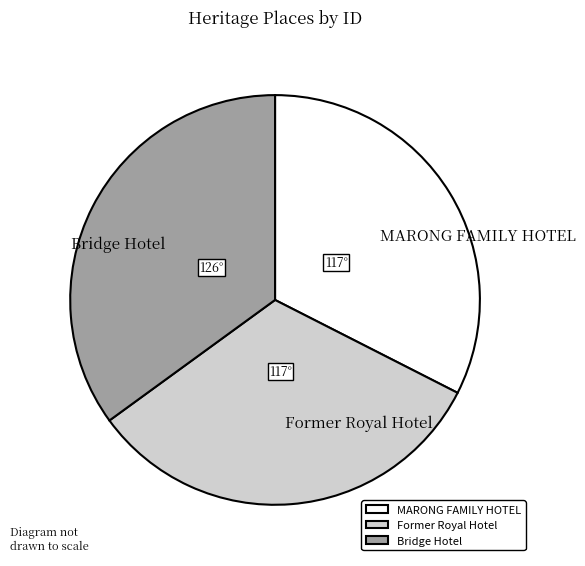

Does Bridge Hotel represent more than half of the total?

No